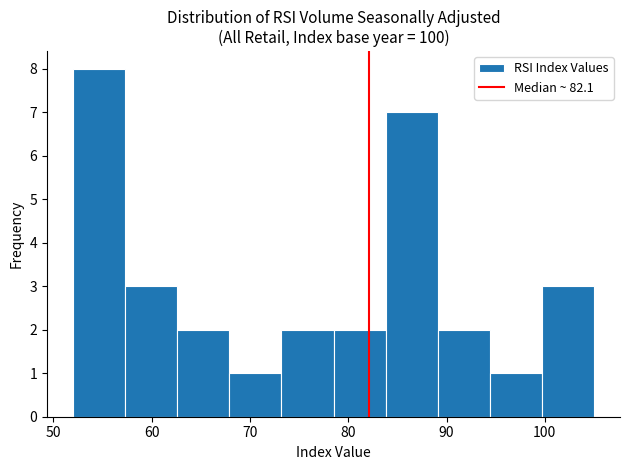

Reading left to right, transcribe this chart: for each bar, give the range it covers on the x-axis and its height. Neither the bar edges nor the heights are printed on the chart, so give them approximately, as read against the axes.

52.0 to 57.3: 8
57.3 to 62.6: 3
62.6 to 67.9: 2
67.9 to 73.2: 1
73.2 to 78.5: 2
78.5 to 83.8: 2
83.8 to 89.1: 7
89.1 to 94.4: 2
94.4 to 99.7: 1
99.7 to 105.0: 3